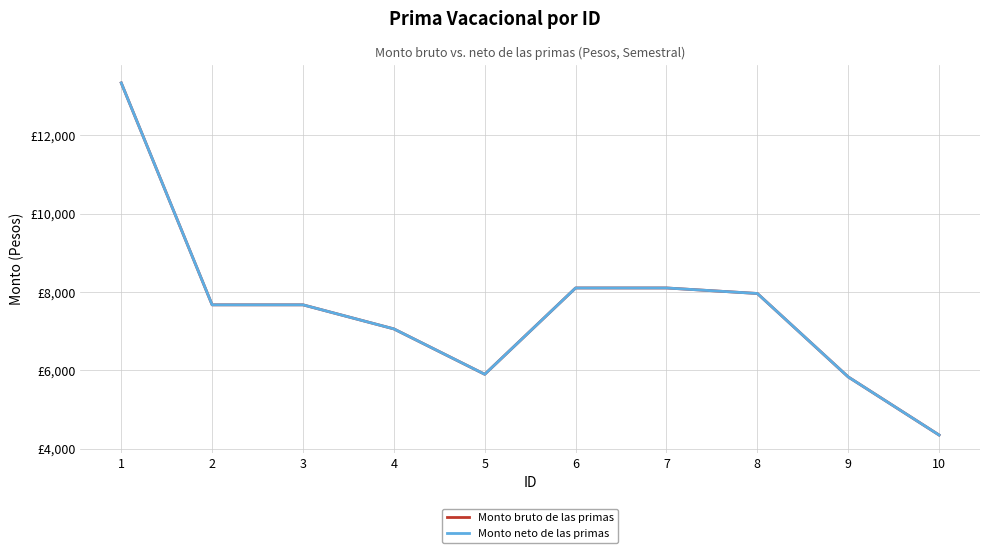

Does the chart have visible grid lines?

Yes